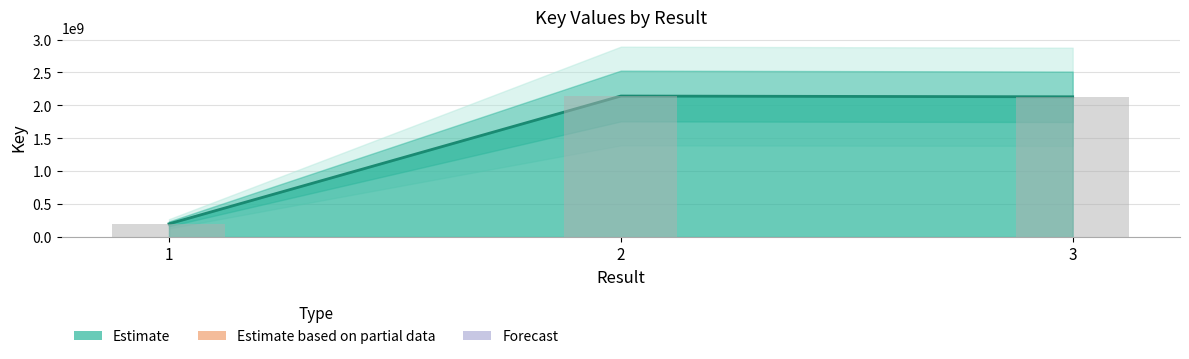

How many series are shown in this chart?

1